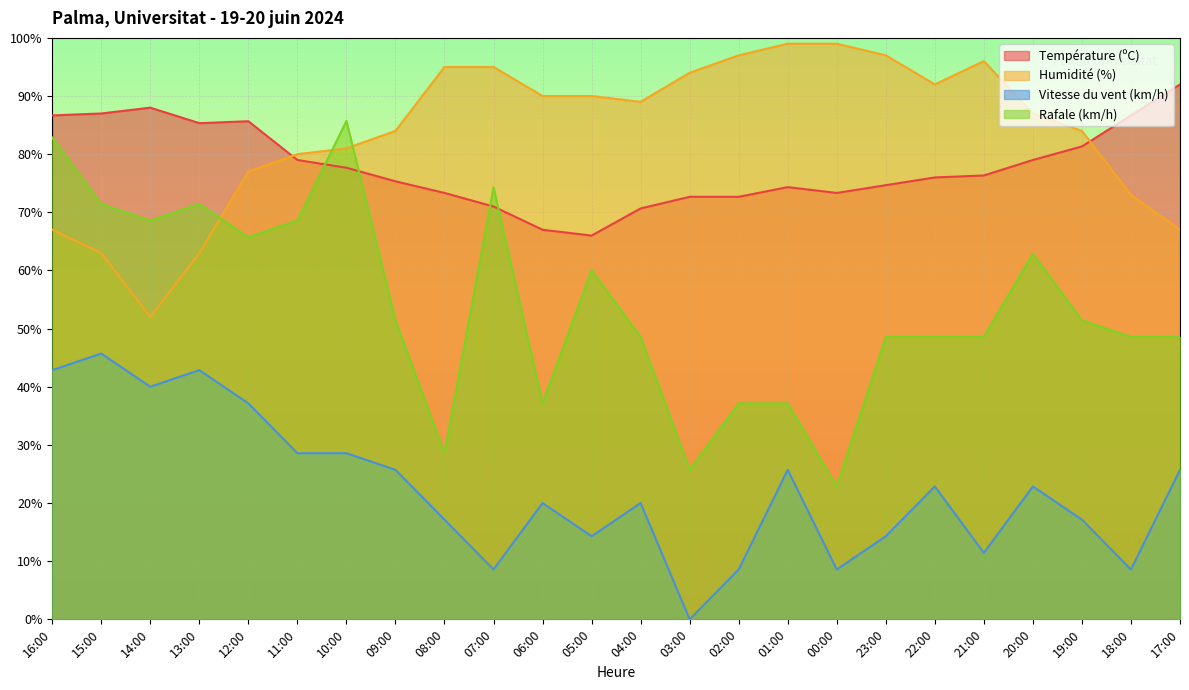

What is the difference between the Température (ºC) values at 10:00 and 17:00?

14.3